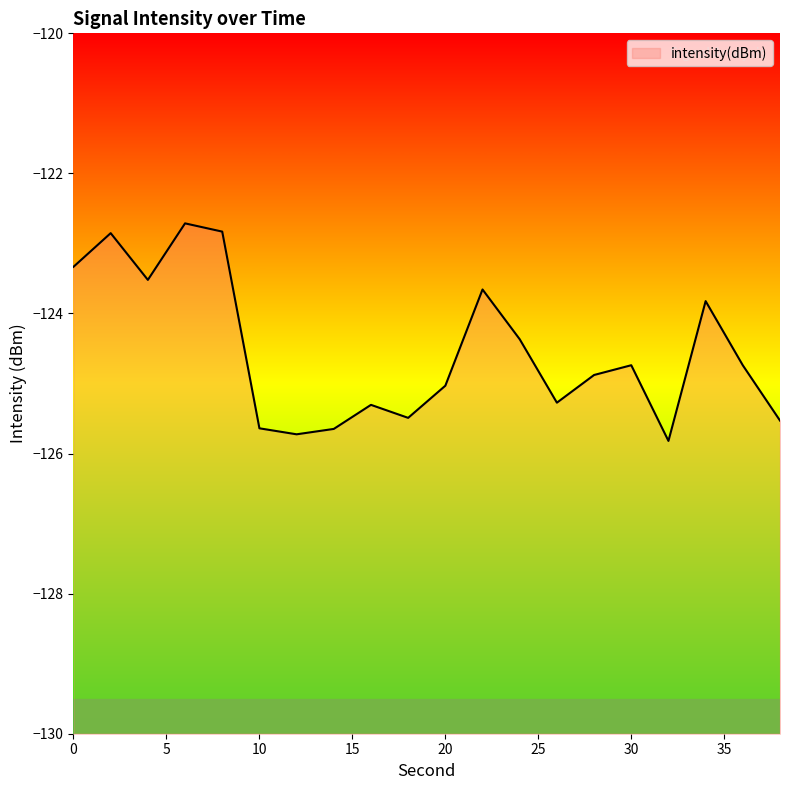

How many lines are shown in the chart?

1